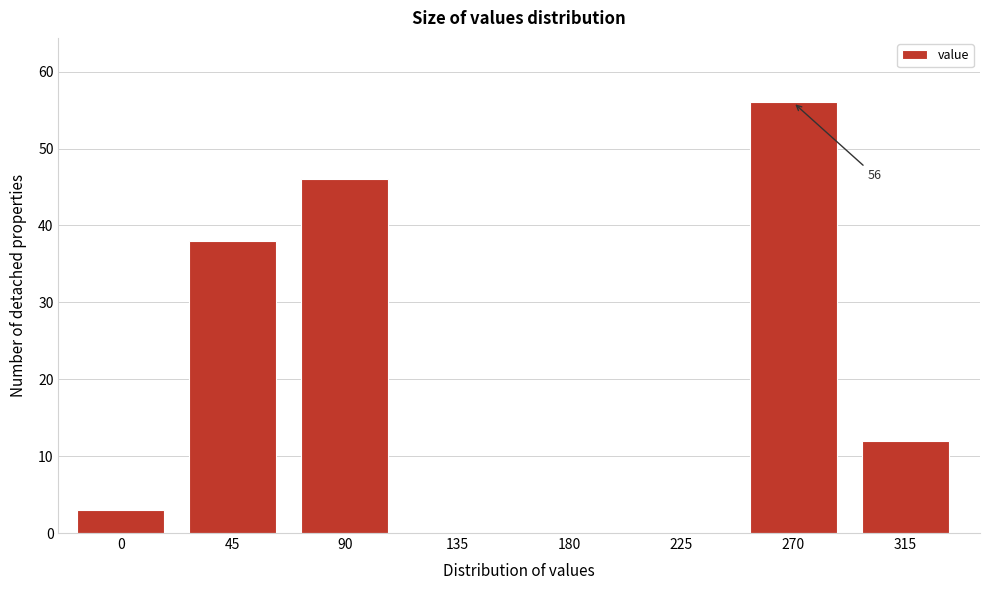

Reading left to right, extract all data points from this chart.

0=3	45=38	90=46	135=0	180=0	225=0	270=56	315=12